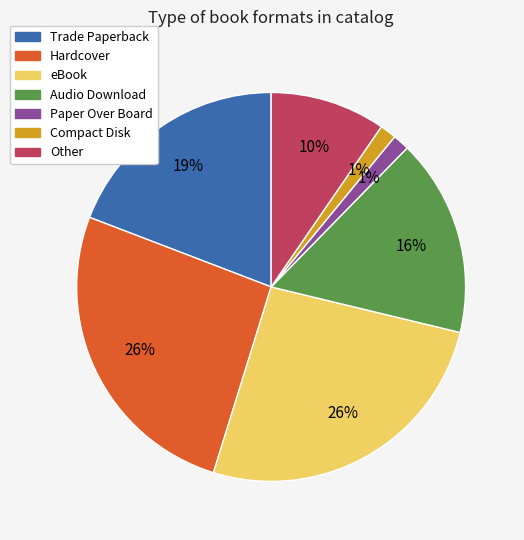

How many segments does this pie chart have?

7